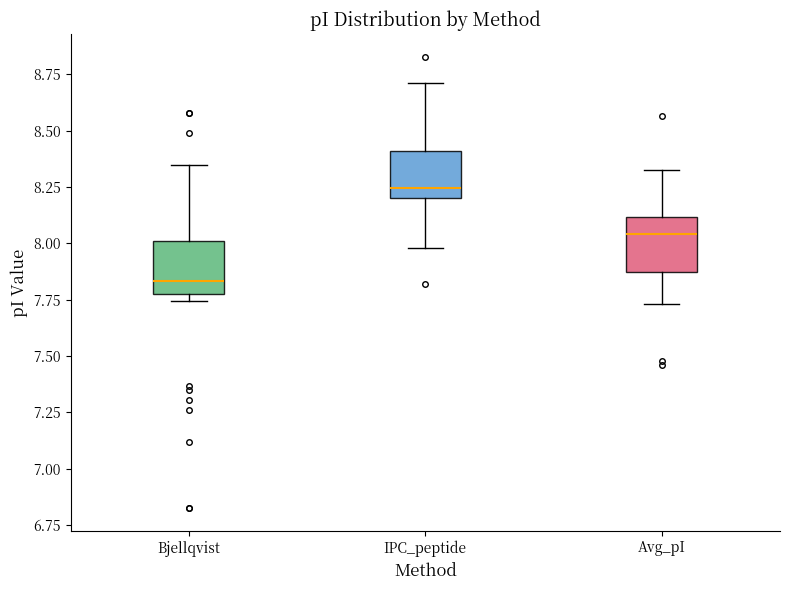

Which box has the lowest median line?

Bjellqvist